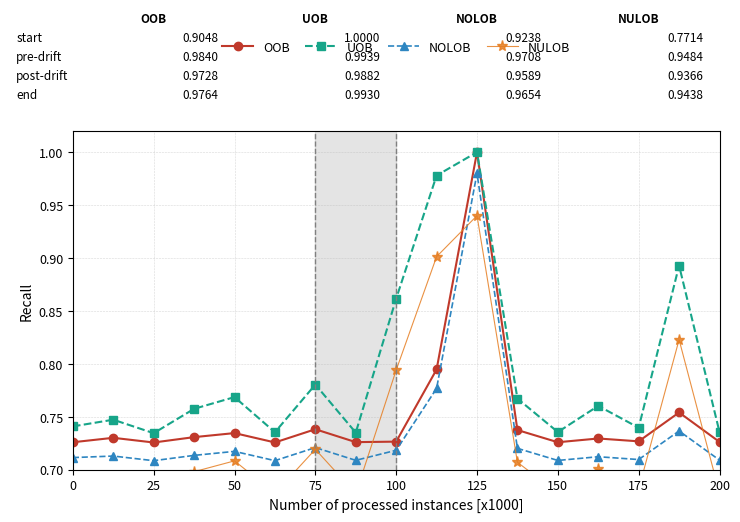

How many NULOB values are between 0 and 1?

17